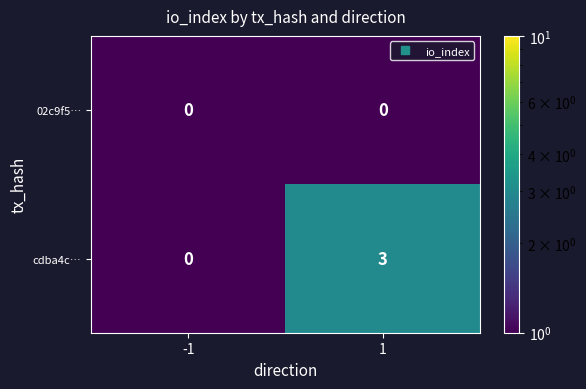

What is the sum of the cdba4c… values at 1 and -1?

3